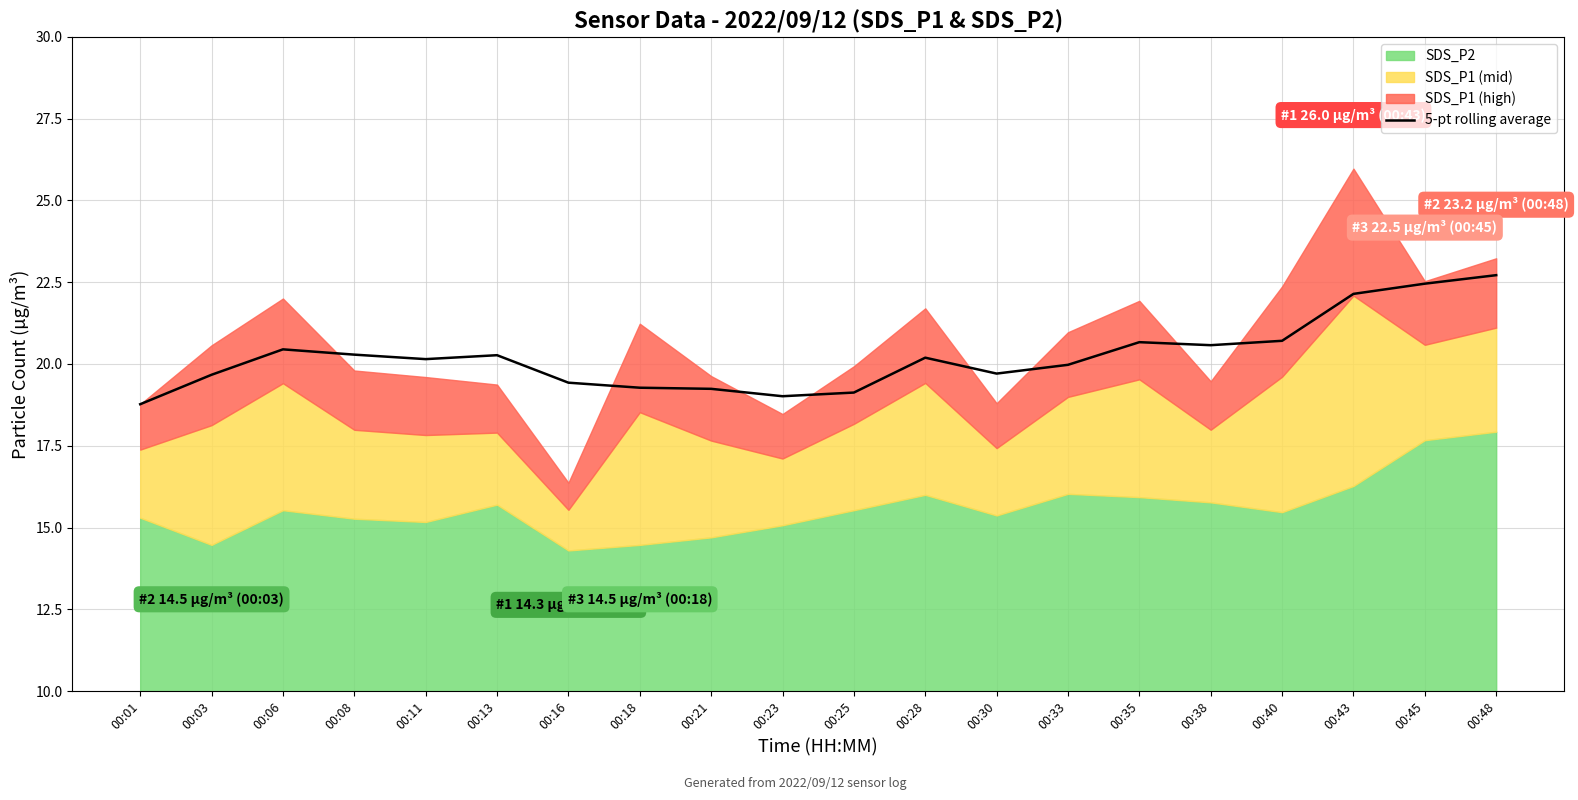

Is it true that 5-pt rolling average equals 4.5 at 00:28?

False